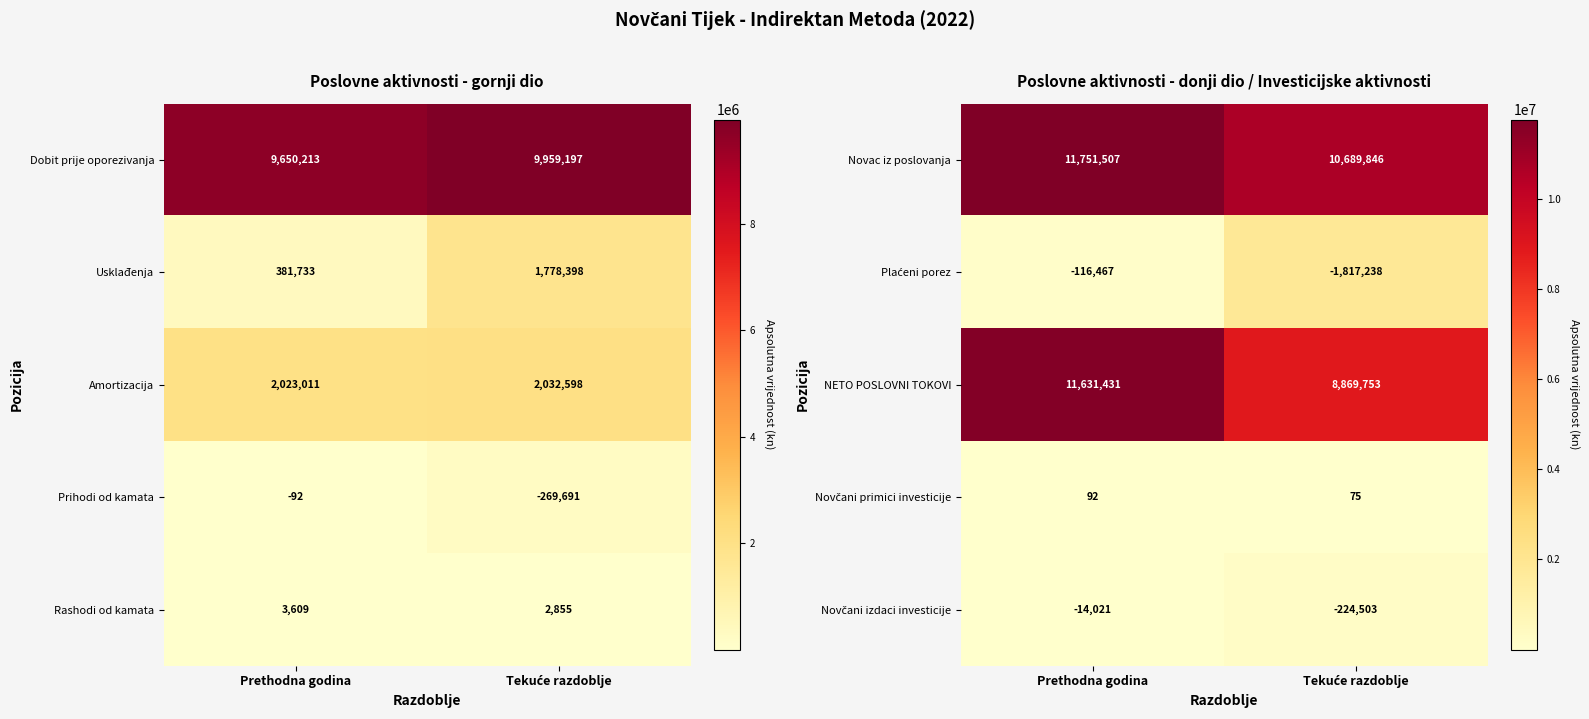

True or false: NETO POSLOVNI TOKOVI has a value of 11631431 at Prethodna godina.

True